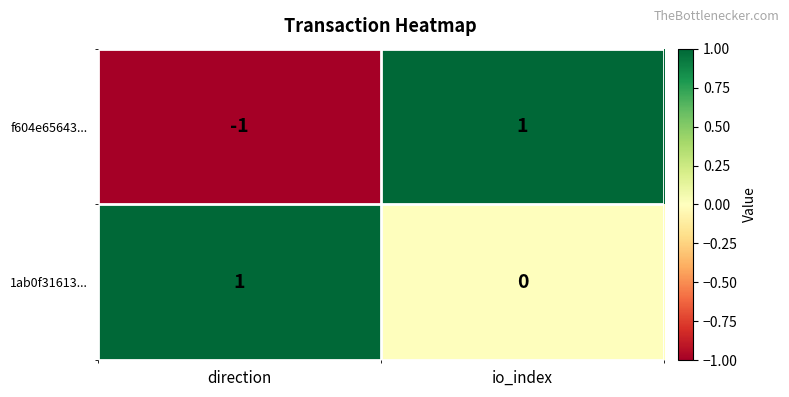

Rank the series at io_index from lowest to highest value.

1ab0f31613..., f604e65643...